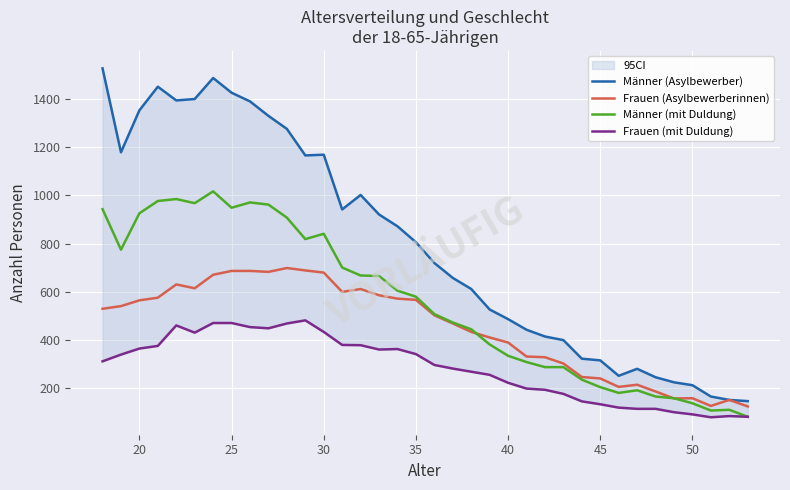

Which series has the widest spread of values?

Männer (Asylbewerber)